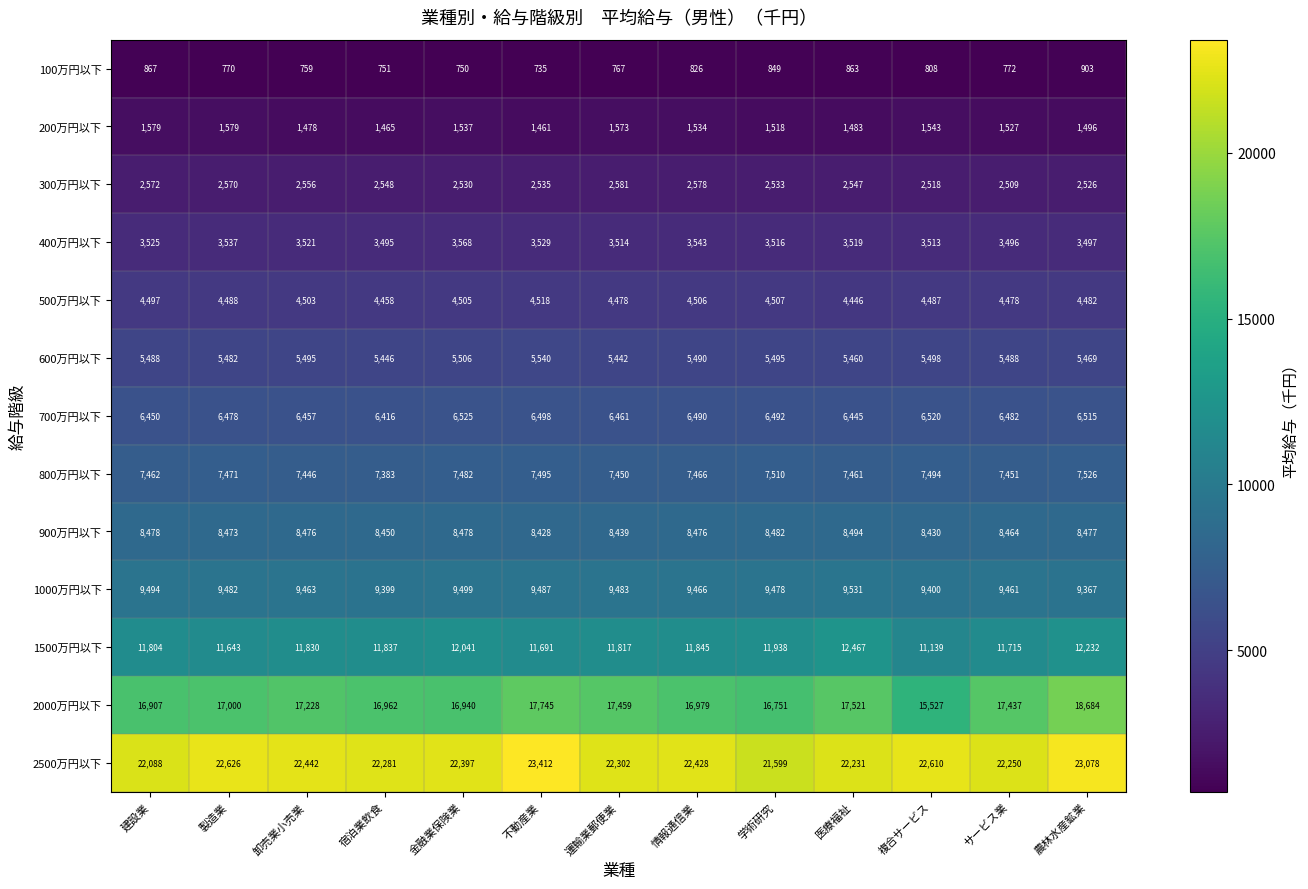

Which series has the largest total across all categories?

2500万円以下